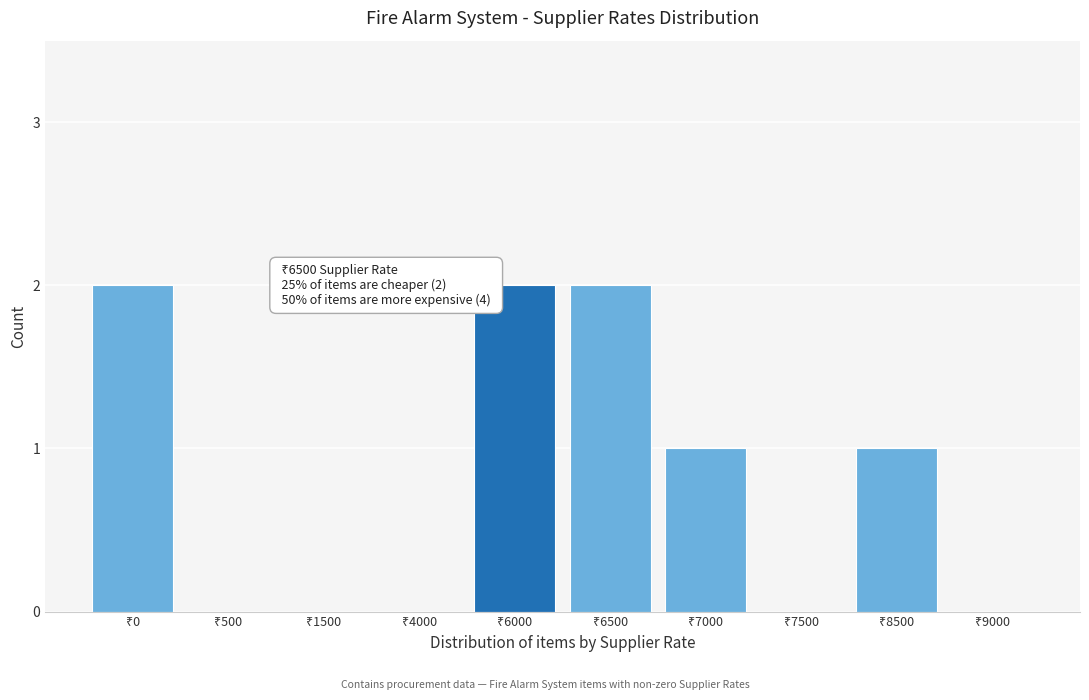

What is the sum of all values?

8